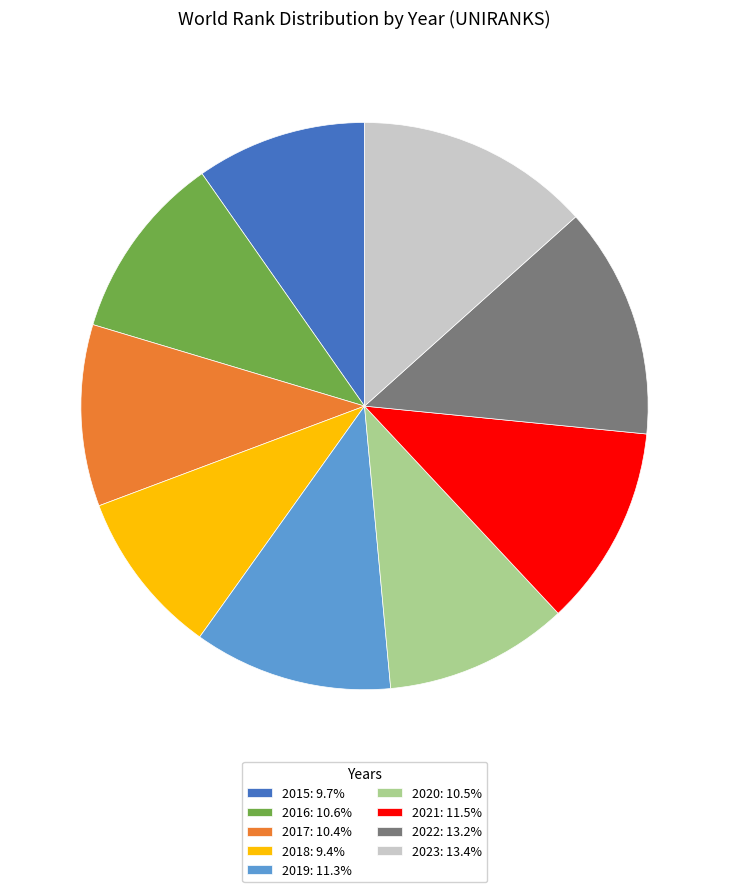

Is there any slice that represents more than half of the pie?

No